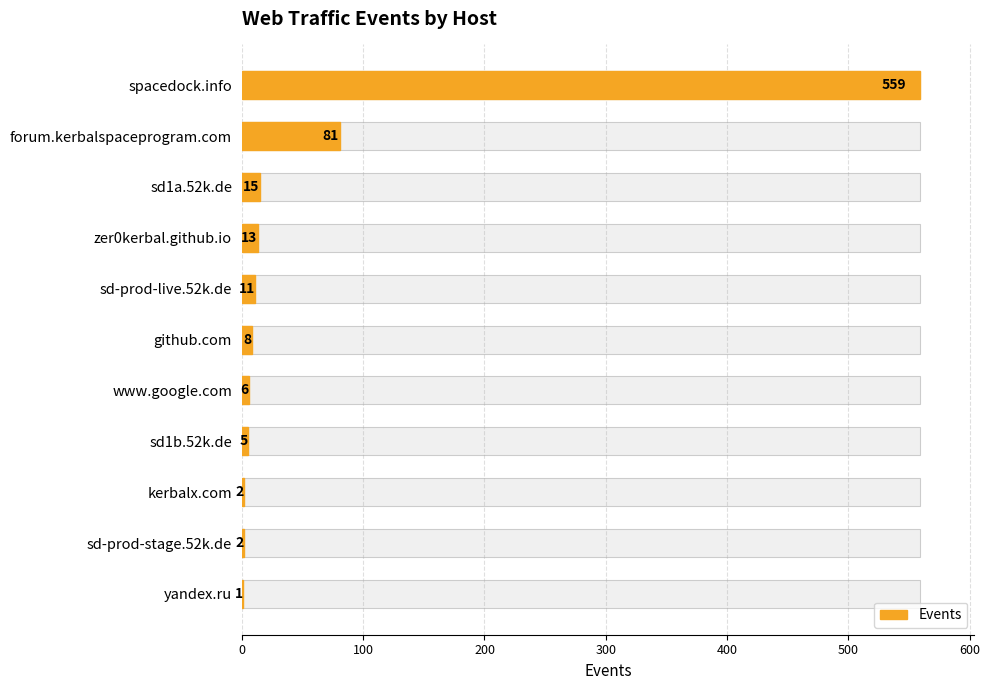

What is the smallest value displayed?

1